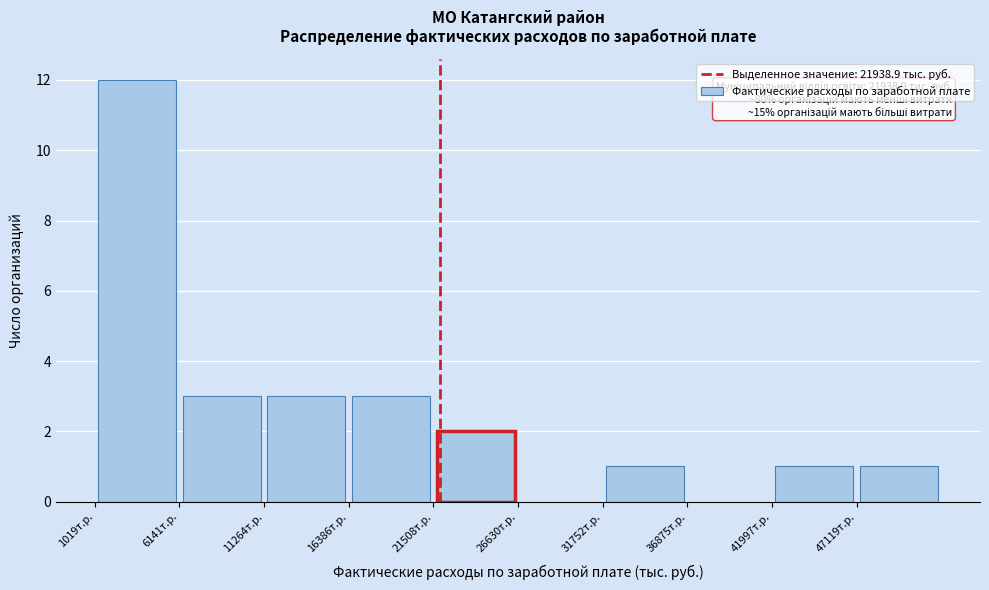

Over which range of the x-axis is the bar tallest?

1000 to 6000